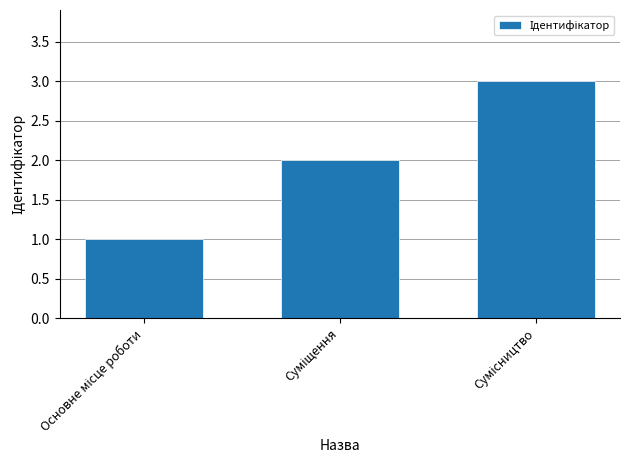

What is the greatest value displayed?

3